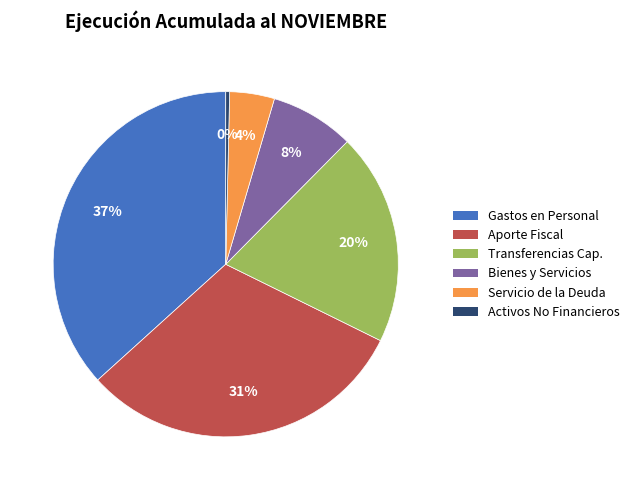

Count the number of slices in the pie.

6